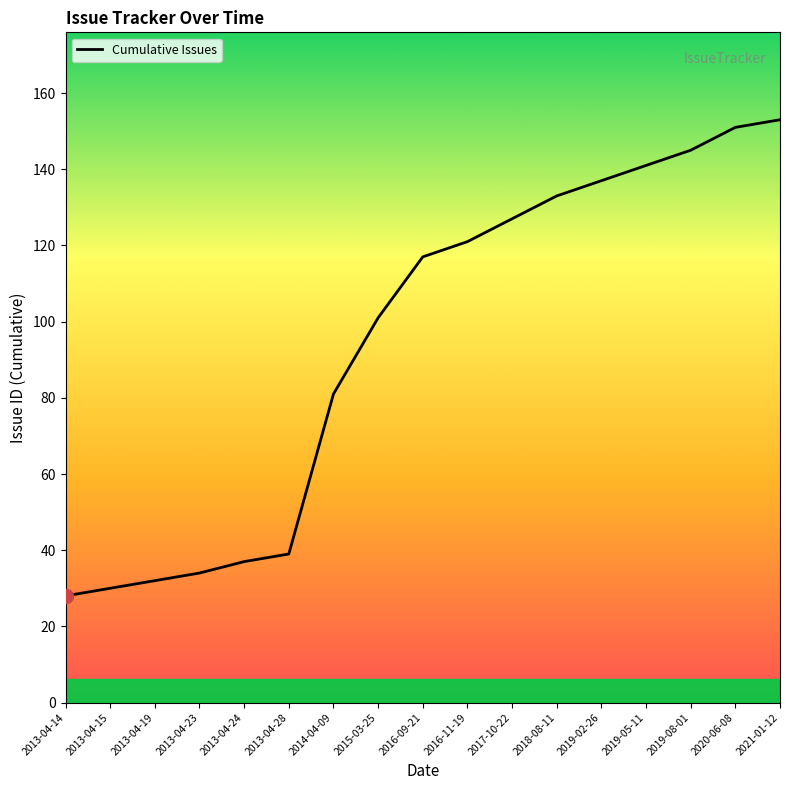

Reading left to right, list all the values displayed in this chart.

28	30	32	34	37	39	81	101	117	121	127	133	137	141	145	151	153